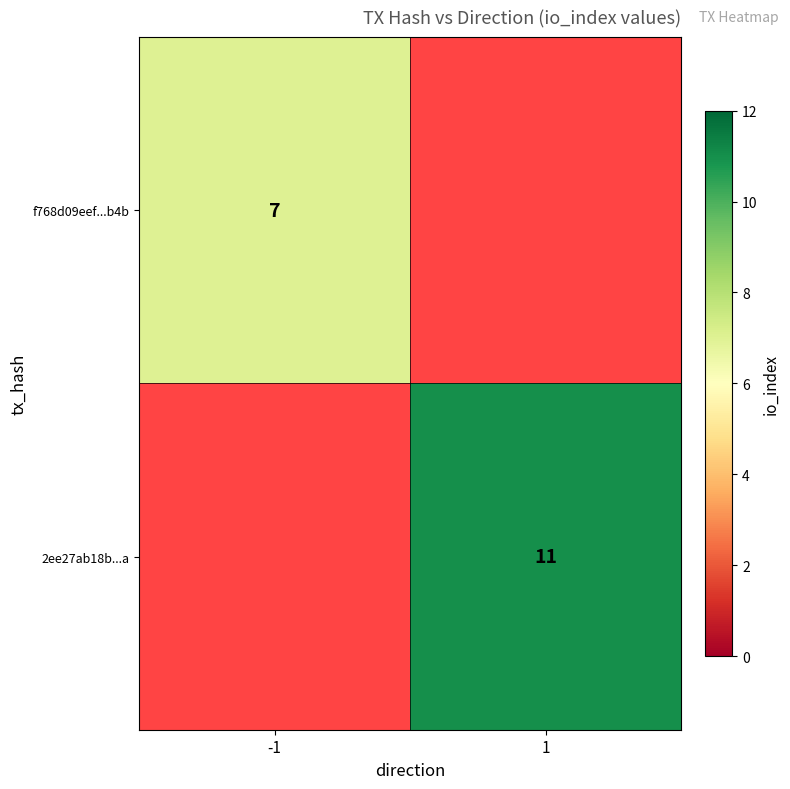

True or false: f768d09eef...b4b has a value of 10 at -1.

False